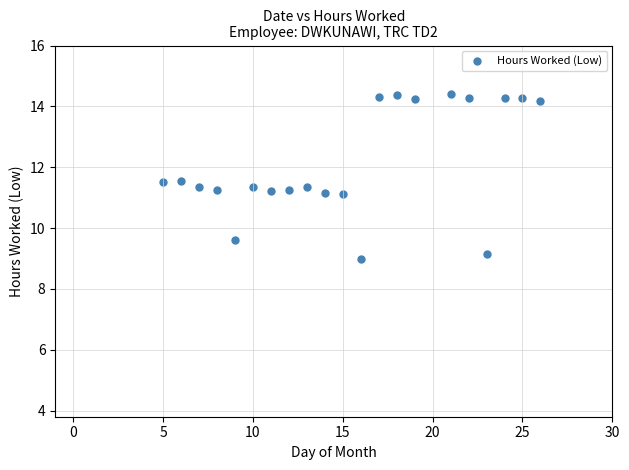

What is the range of X values (max minus min)?

21.0